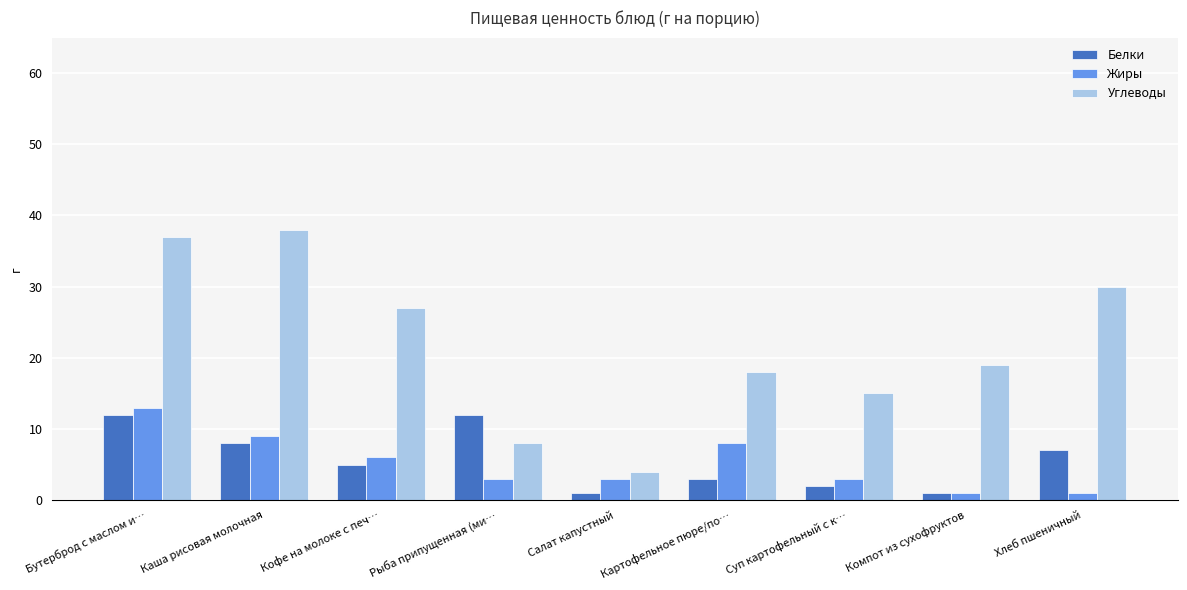

At which label does Углеводы reach its minimum?

Салат капустный